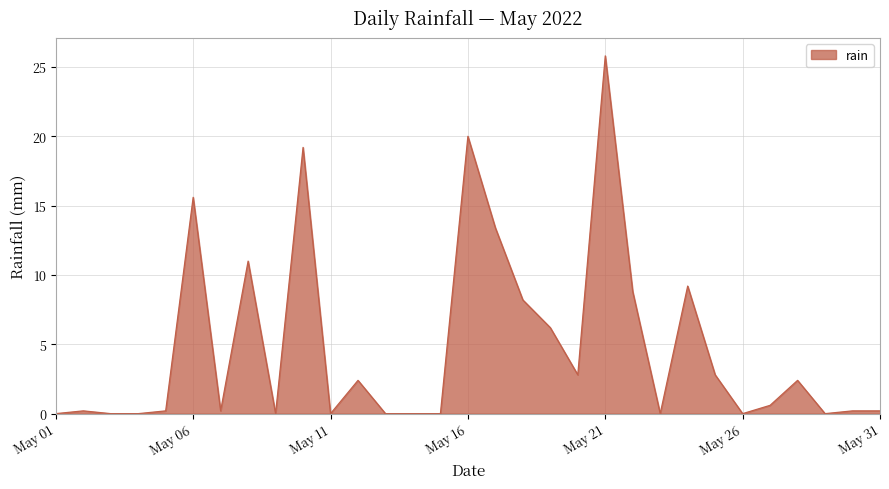

What is the difference between the maximum and minimum values?

25.8